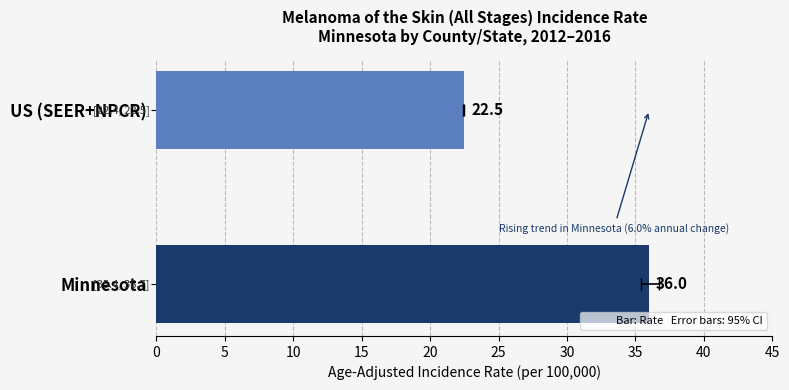

What is the greatest value displayed?

36.0